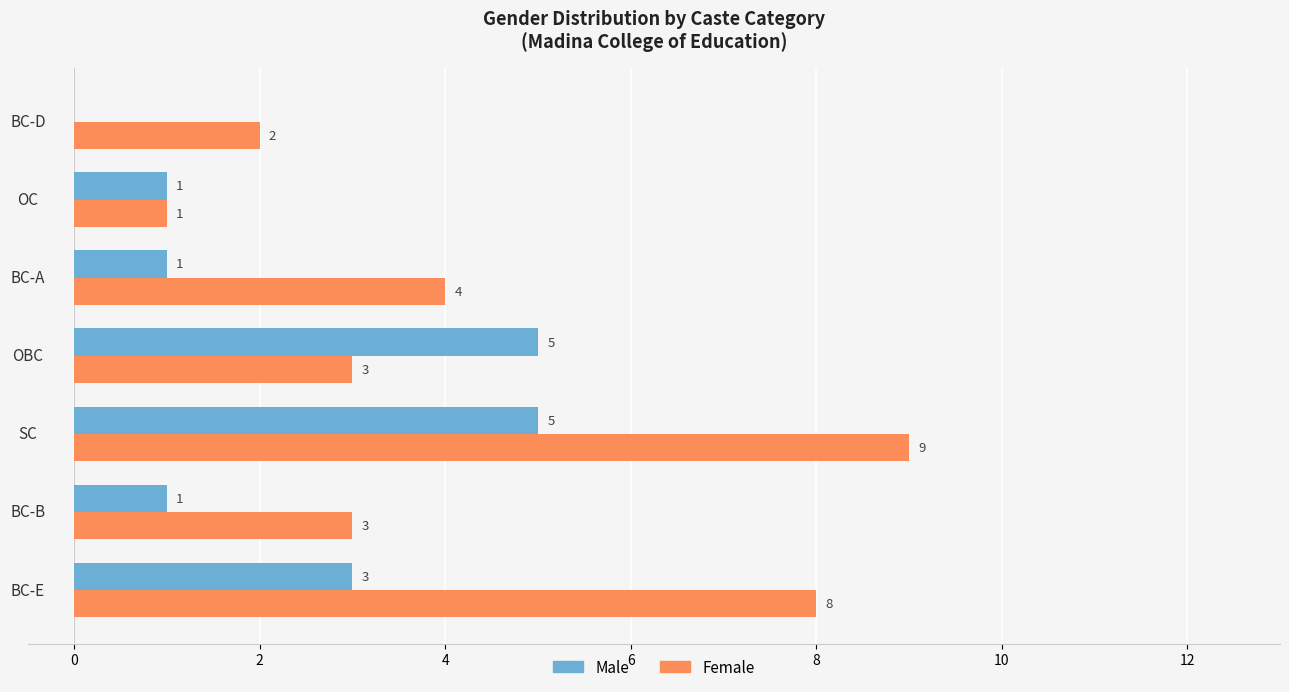

What is the sum of all Male values?

16